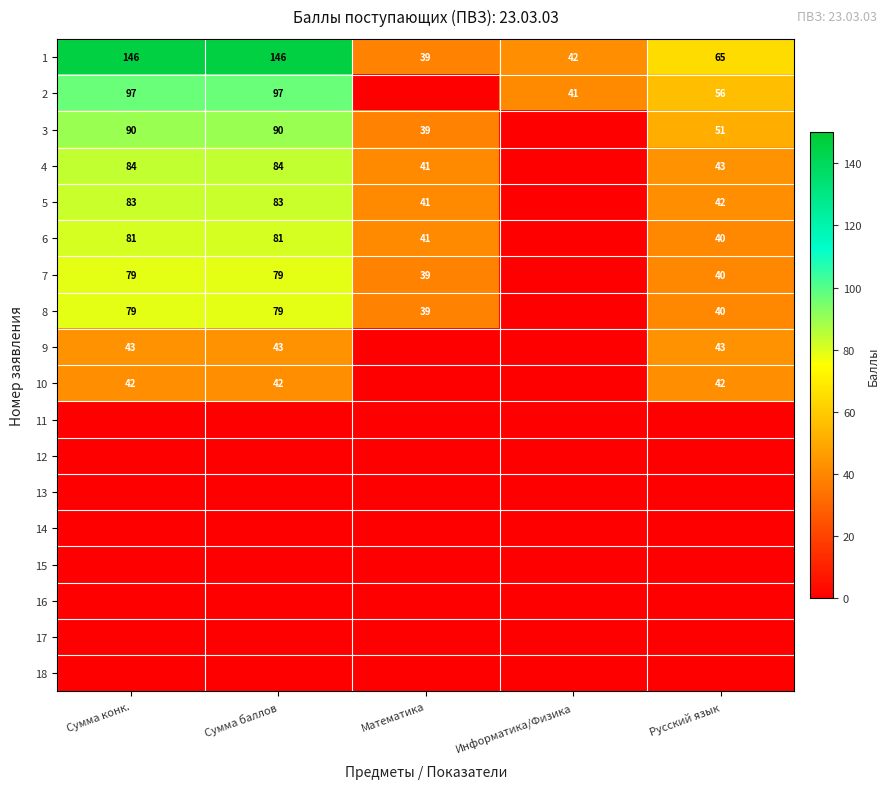

What is the sum of the 6 values at Русский язык and Сумма баллов?

121